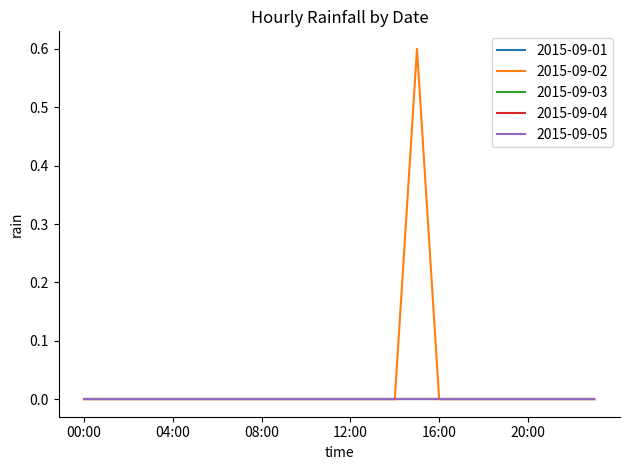

Reading left to right, list all the values displayed in this chart.

2015-09-01: 0.0	0.0	0.0	0.0	0.0	0.0	0.0	0.0	0.0	0.0	0.0	0.0	0.0	0.0	0.0	0.0	0.0	0.0	0.0	0.0	0.0	0.0	0.0	0.0
2015-09-02: 0.0	0.0	0.0	0.0	0.0	0.0	0.0	0.0	0.0	0.0	0.0	0.0	0.0	0.0	0.0	0.6	0.0	0.0	0.0	0.0	0.0	0.0	0.0	0.0
2015-09-03: 0.0	0.0	0.0	0.0	0.0	0.0	0.0	0.0	0.0	0.0	0.0	0.0	0.0	0.0	0.0	0.0	0.0	0.0	0.0	0.0	0.0	0.0	0.0	0.0
2015-09-04: 0.0	0.0	0.0	0.0	0.0	0.0	0.0	0.0	0.0	0.0	0.0	0.0	0.0	0.0	0.0	0.0	0.0	0.0	0.0	0.0	0.0	0.0	0.0	0.0
2015-09-05: 0.0	0.0	0.0	0.0	0.0	0.0	0.0	0.0	0.0	0.0	0.0	0.0	0.0	0.0	0.0	0.0	0.0	0.0	0.0	0.0	0.0	0.0	0.0	0.0